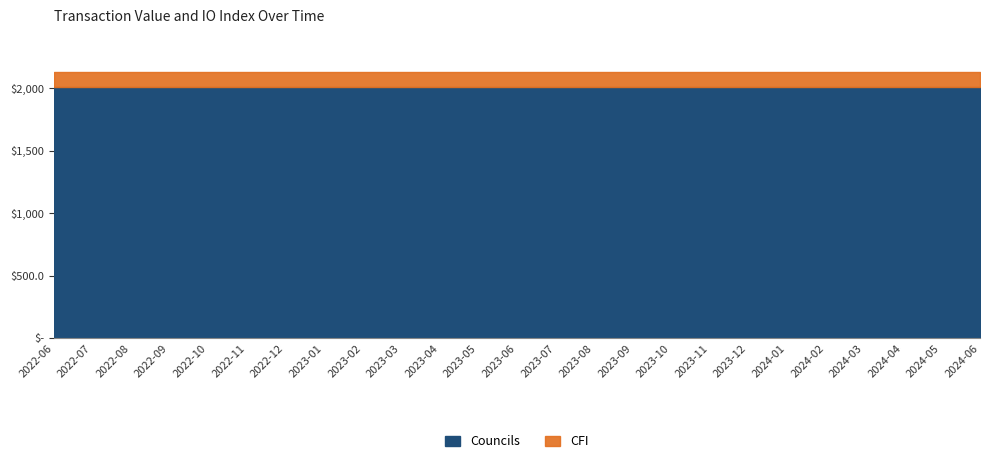

True or false: Councils and CFI intersect in this chart.

False